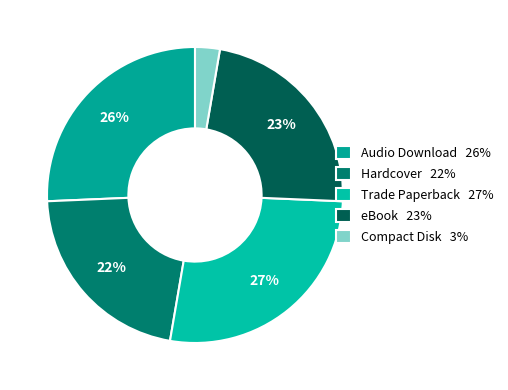

How many segments does this pie chart have?

5